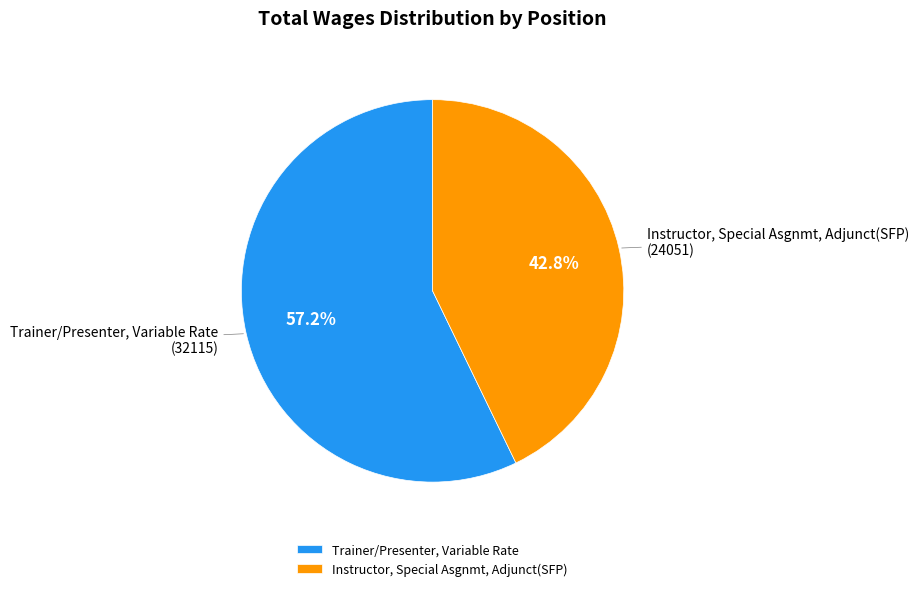

What percentage is the Instructor, Special Asgnmt, Adjunct(SFP) slice, to the nearest percent?

43%